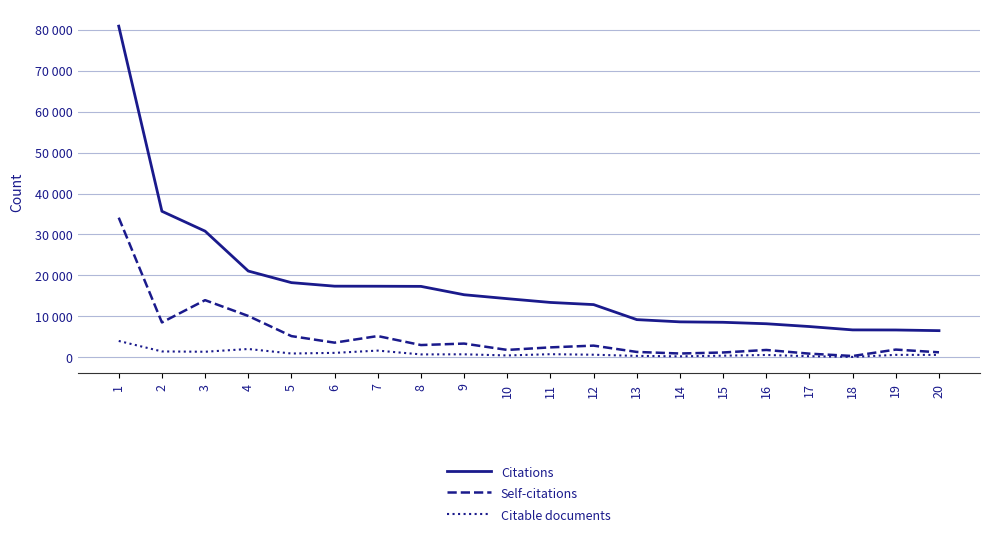

At 1, list the series in order from largest to smallest.

Citations, Self-citations, Citable documents